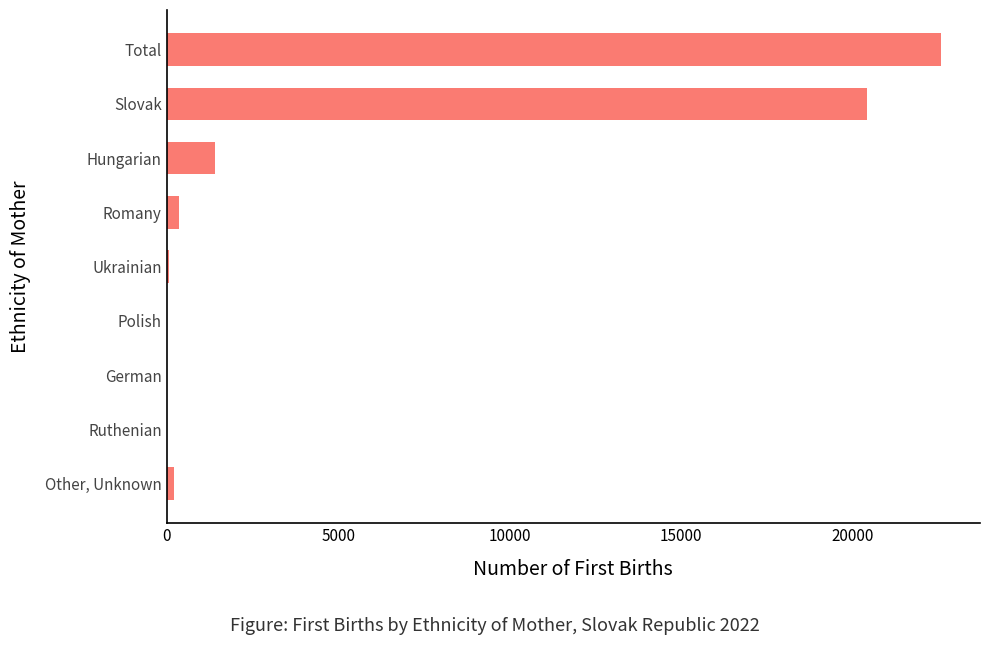

How many categories are shown in the chart?

9